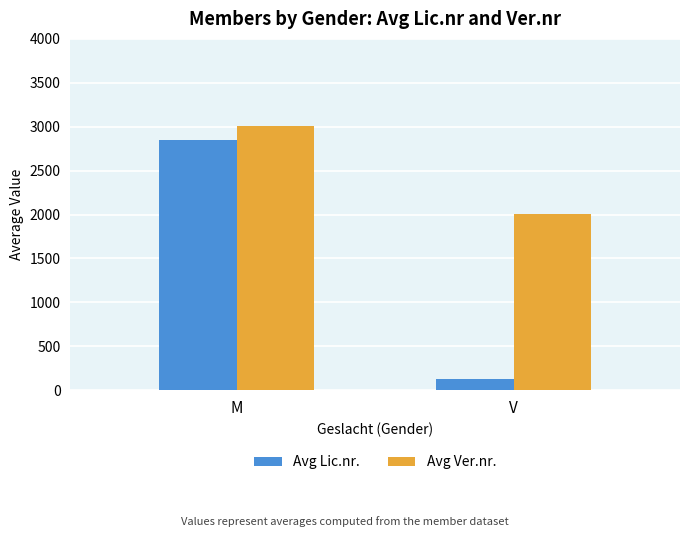

True or false: Avg Ver.nr. has a value of 3215 at V.

False